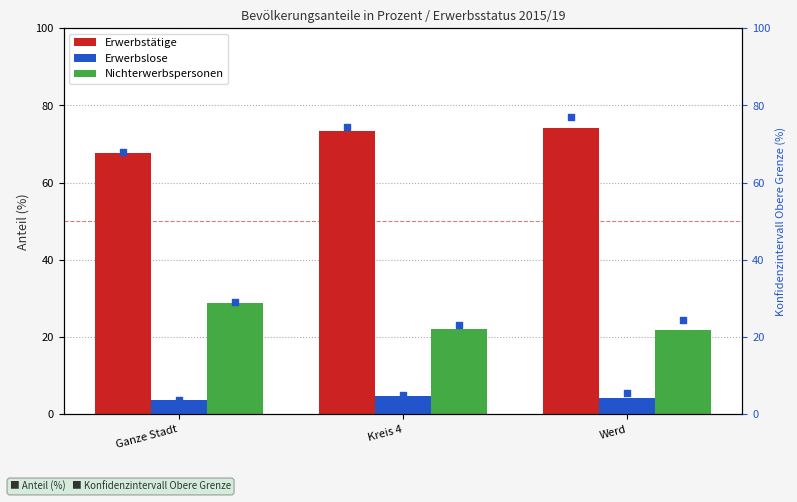

What is the average value of the Nichterwerbspersonen series?

24.2